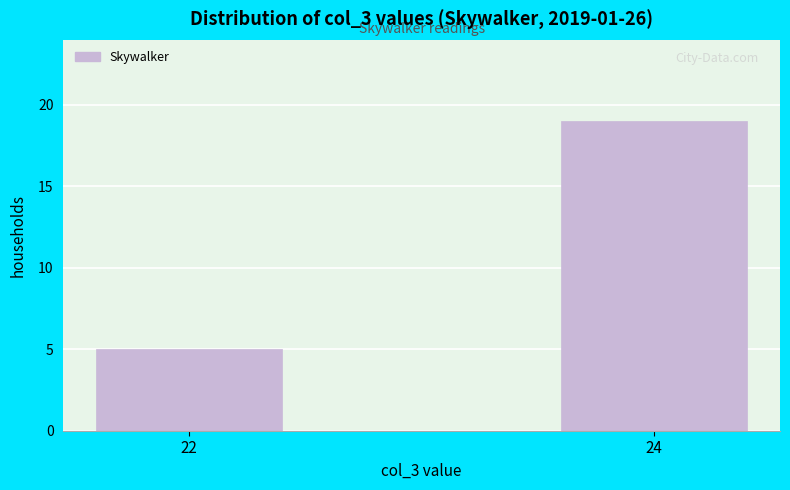

Reading left to right, transcribe all the data shown in this chart.

22=5	24=19